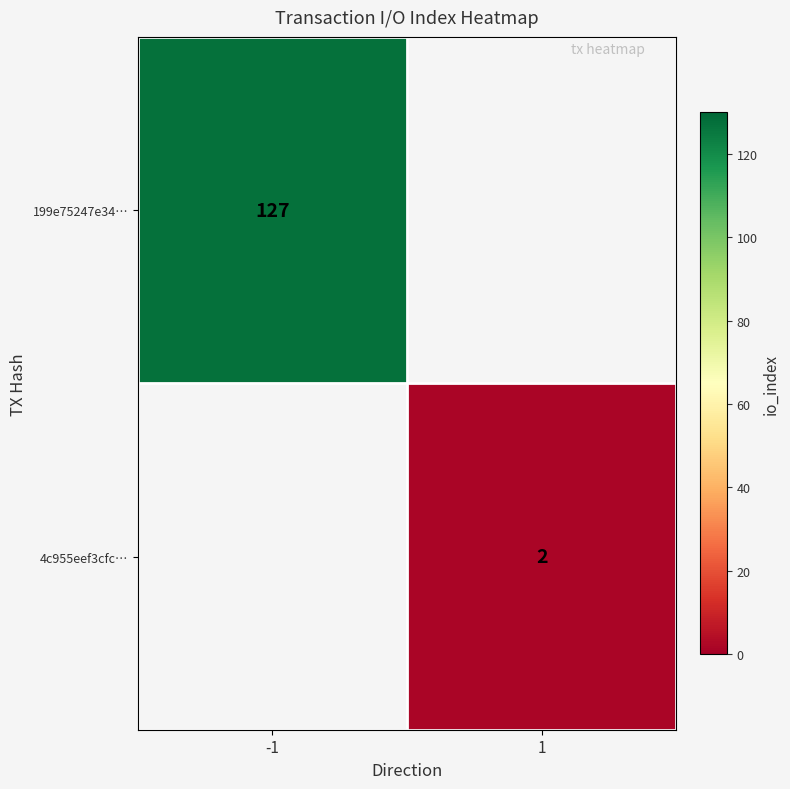

What is the maximum value shown in the chart?

127.0